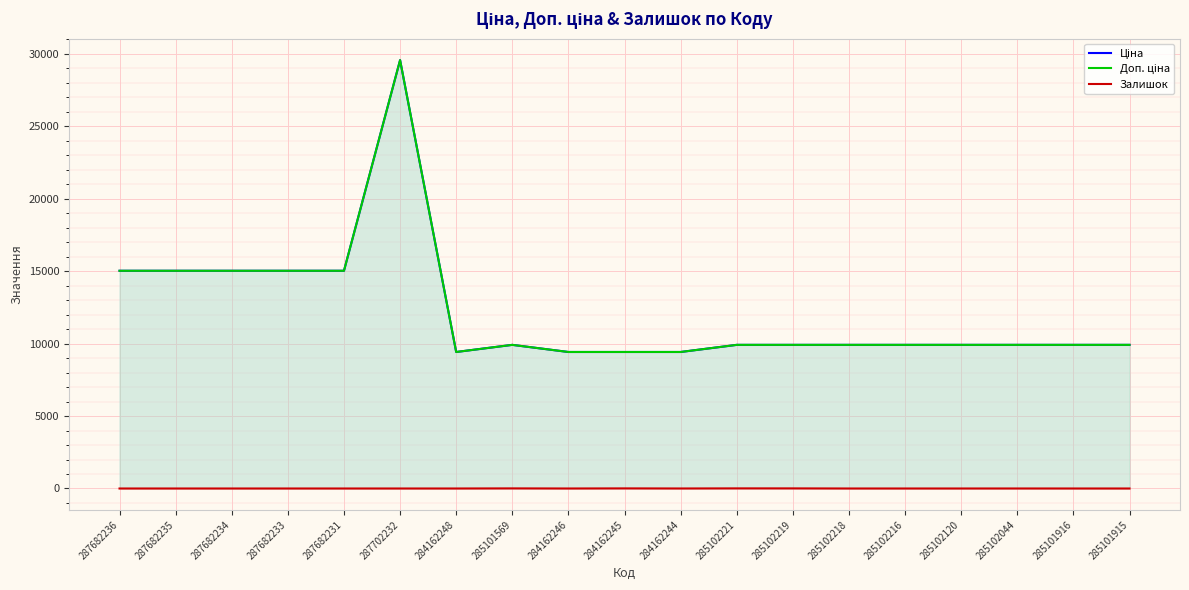

The Ціна series shows 15000.2 at 285102221. True or false?

False